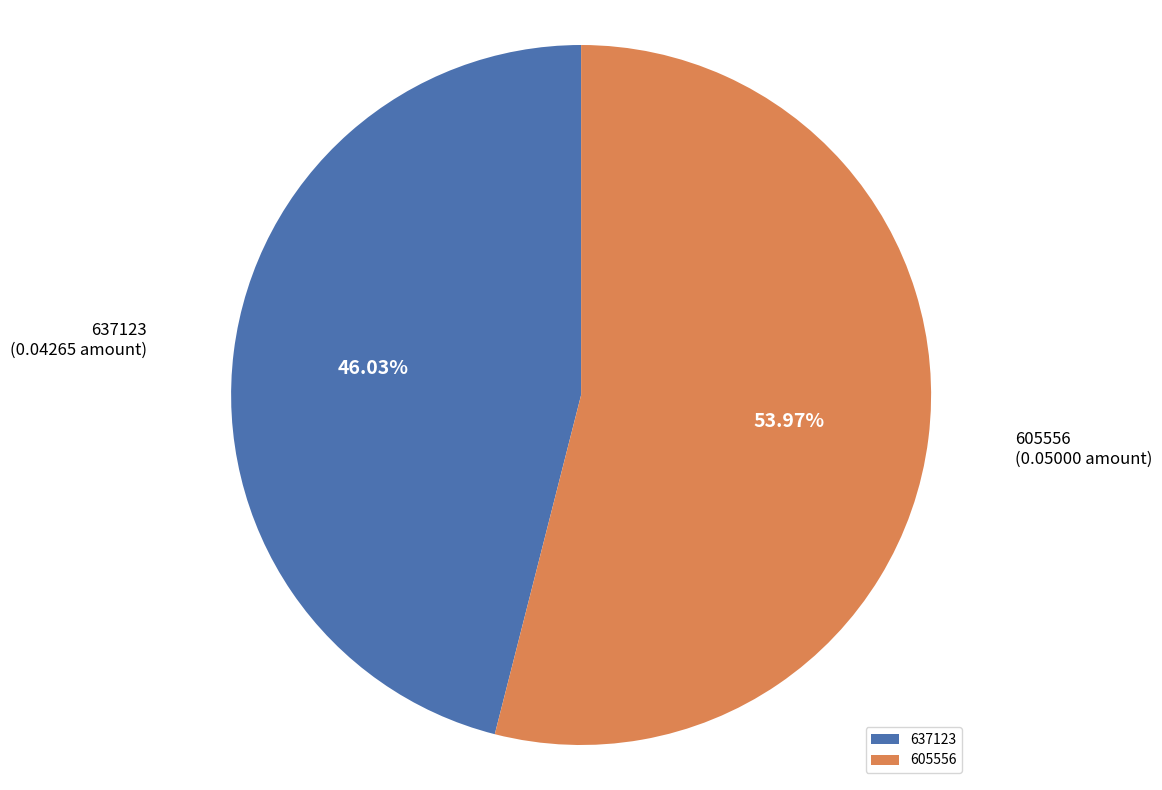

How much of the chart is everything except 637123?

54.0%